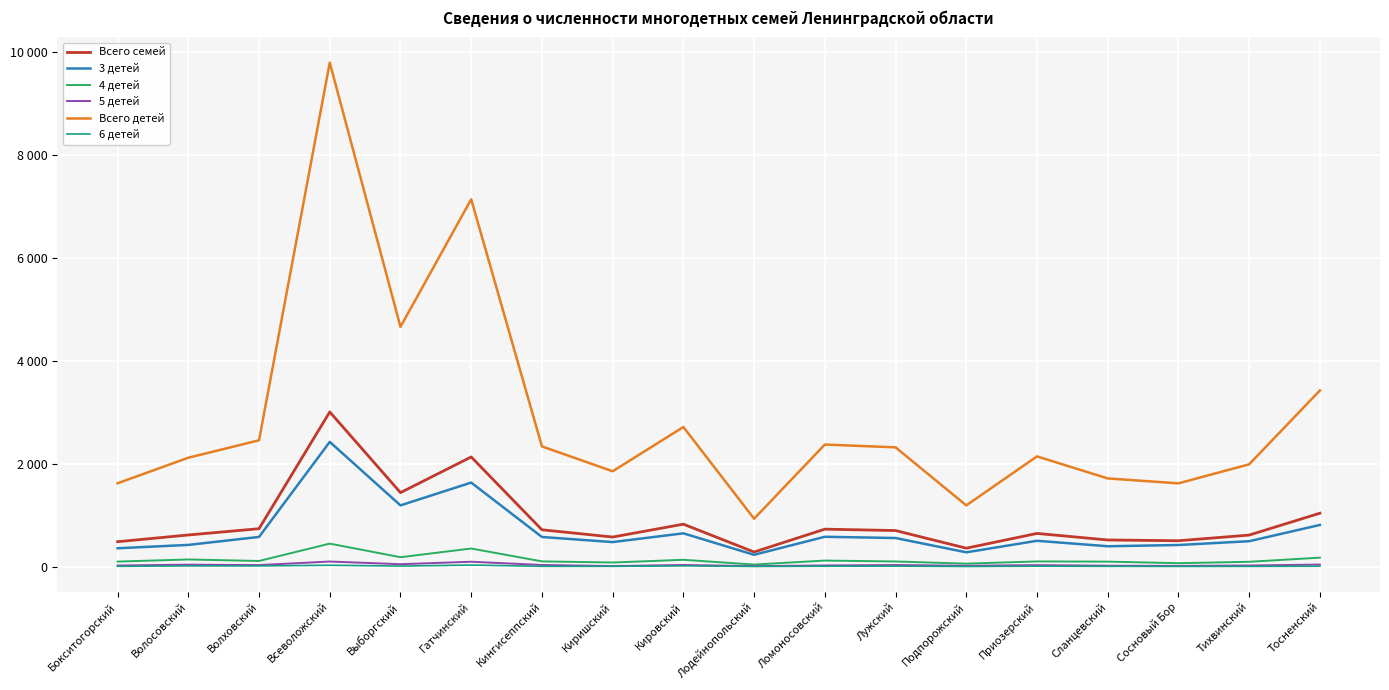

At which label does 3 детей reach its minimum?

Лодейнопольский